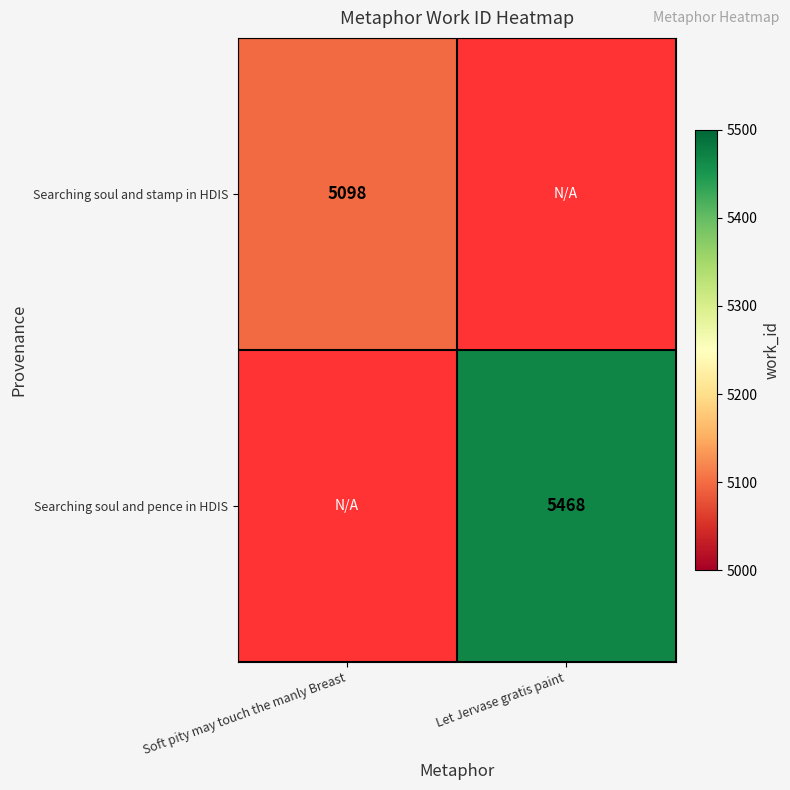

The Searching soul and stamp in HDIS series shows 5098 at Soft pity may touch the manly Breast. True or false?

True